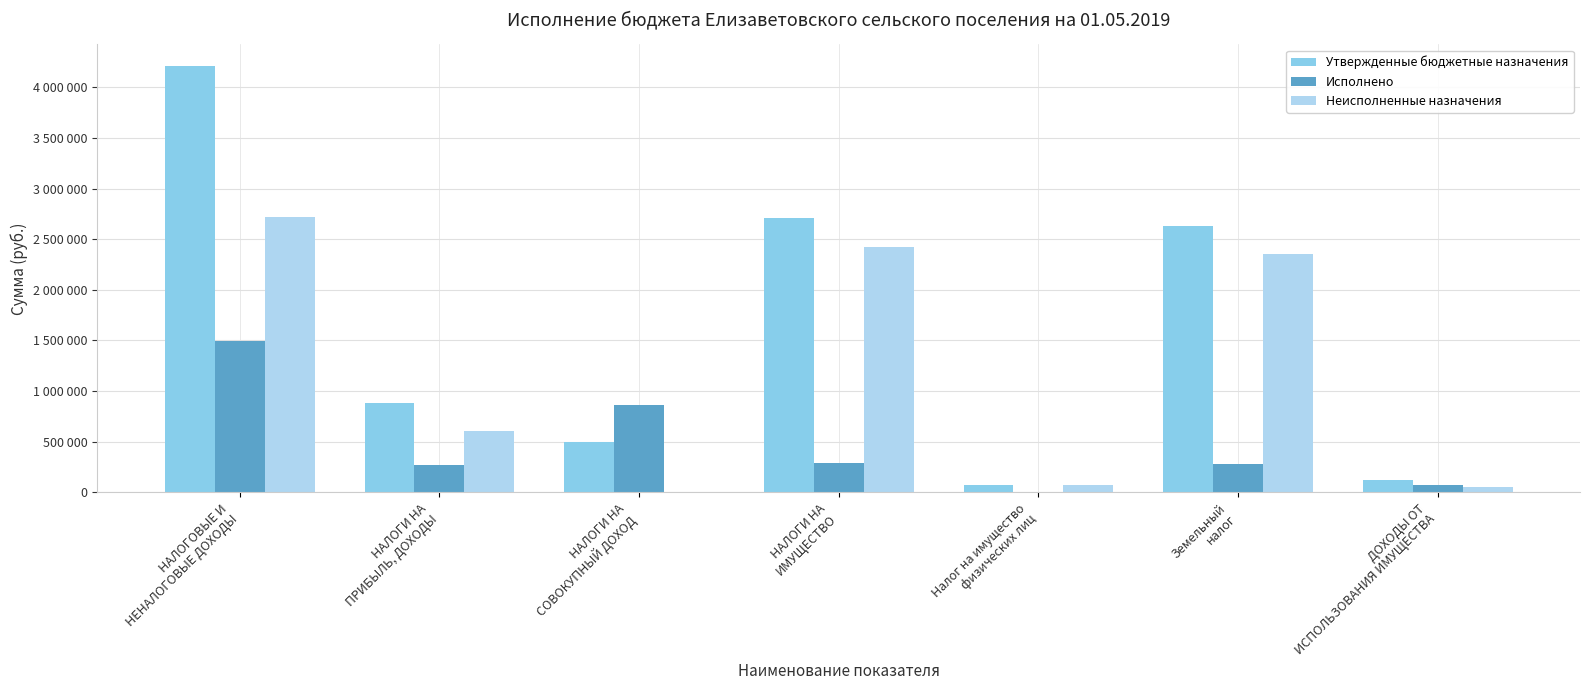

Is the value of Исполнено at НАЛОГИ НА
ПРИБЫЛЬ, ДОХОДЫ greater than the value of Неисполненные назначения at ДОХОДЫ ОТ
ИСПОЛЬЗОВАНИЯ ИМУЩЕСТВА?

Yes